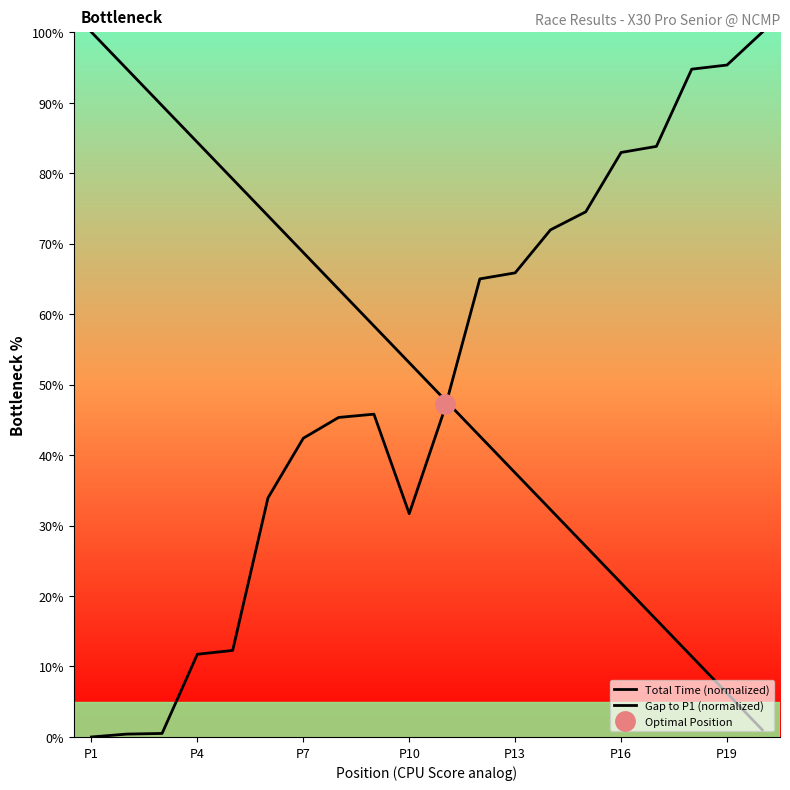

List the series in order of their peak value, lowest first.

Total Time (normalized), Gap to P1 (normalized)